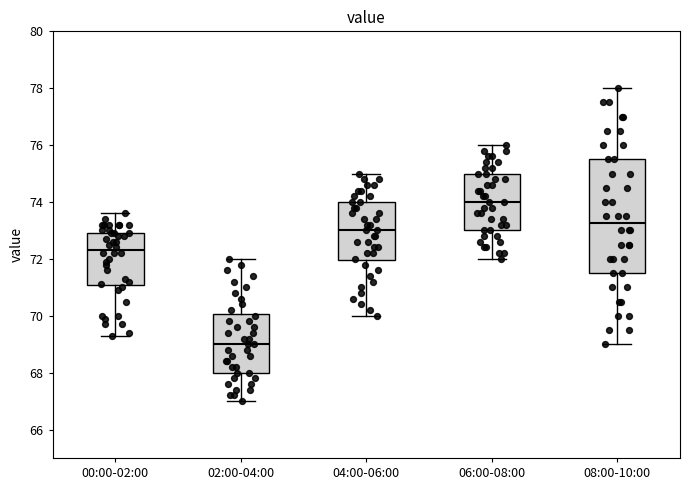

Reading left to right, transcribe this box plot: for each box, give where its median line is, the range the box spans, and where its two whiskers end, as read against the y-axis. The values are not printed on the chart, so give them approximately, as read against the axis.

00:00-02:00: median 72.4, box 71.0 to 73.0, whiskers 69.4 to 73.6
02:00-04:00: median 69.0, box 68.0 to 70.0, whiskers 67.0 to 72.0
04:00-06:00: median 73.0, box 72.0 to 74.0, whiskers 70.0 to 75.0
06:00-08:00: median 74.0, box 73.0 to 75.0, whiskers 72.0 to 76.0
08:00-10:00: median 73.2, box 71.6 to 75.6, whiskers 69.0 to 78.0